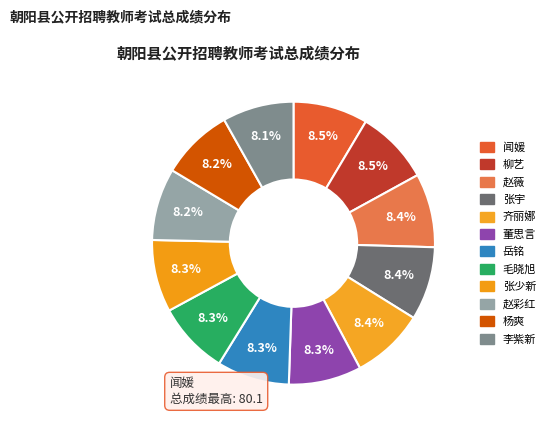

True or false: 张宇 accounts for 20% of the total.

False